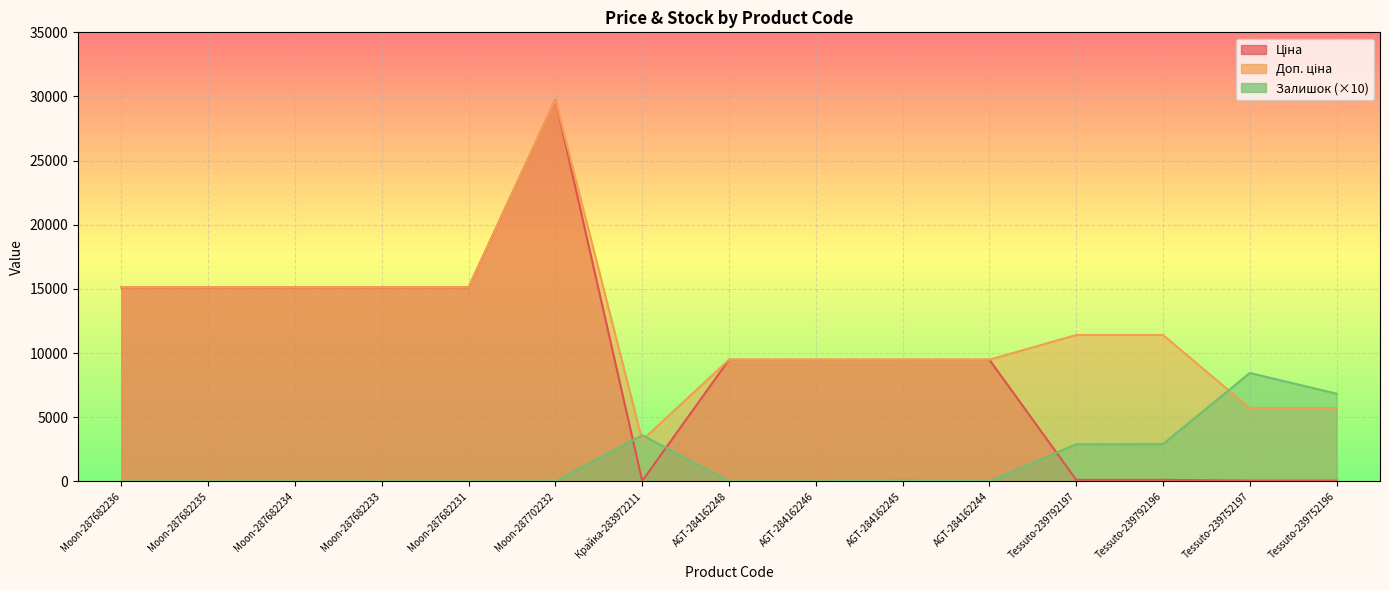

Which series has the largest total across all categories?

Доп. ціна